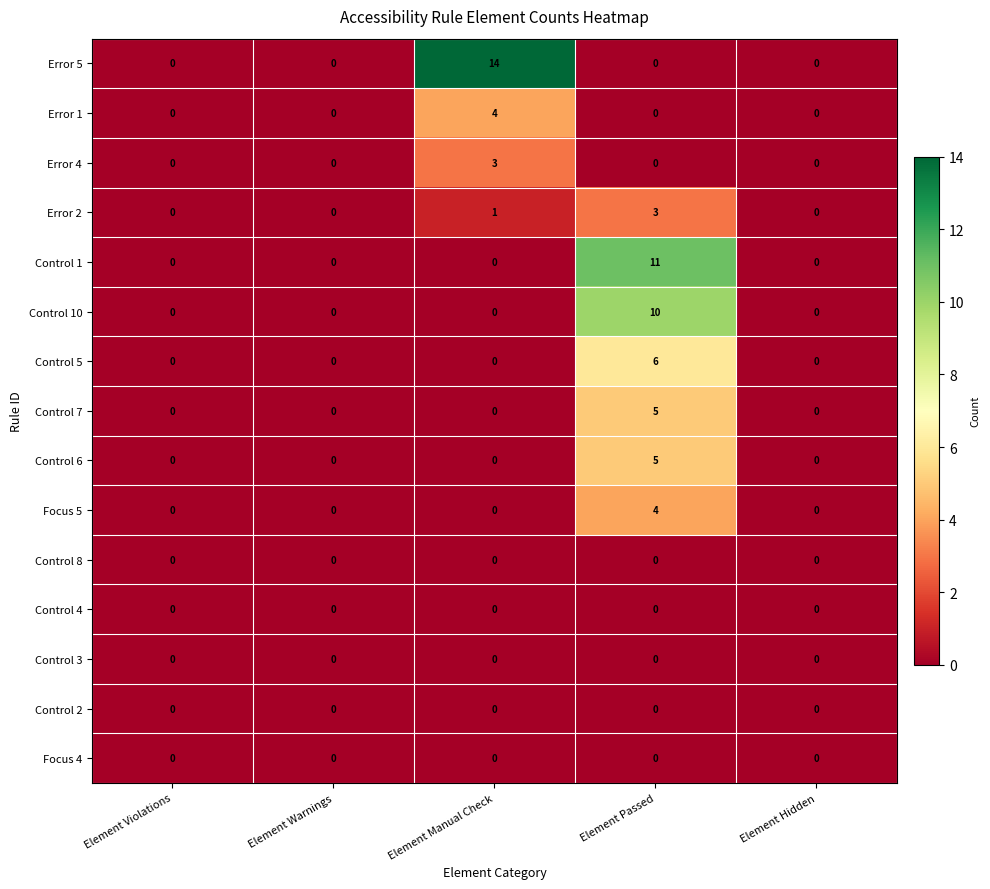

Is the value of Error 2 at Element Hidden greater than the value of Error 1 at Element Manual Check?

No